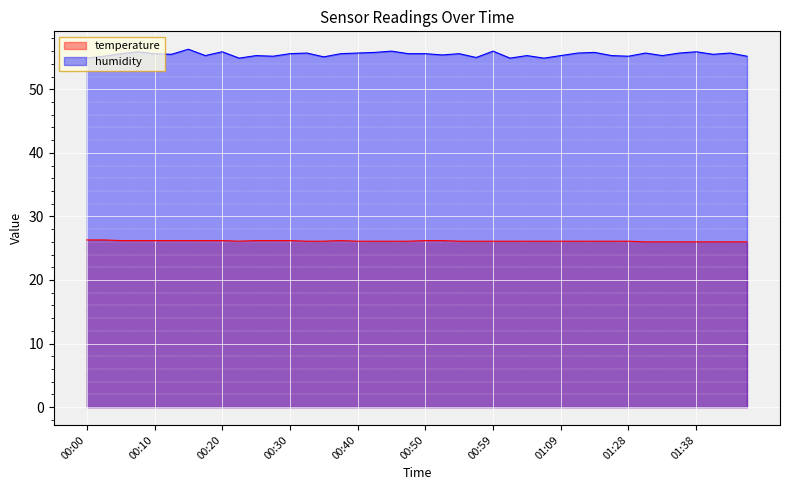

Reading left to right, transcribe all the data shown in this chart.

temperature: 26.3	26.3	26.2	26.2	26.2	26.2	26.2	26.2	26.2	26.1	26.2	26.2	26.2	26.1	26.1	26.2	26.1	26.1	26.1	26.1	26.2	26.2	26.1	26.1	26.1	26.1	26.1	26.1	26.1	26.1	26.1	26.1	26.1	26.0	26.0	26.0	26.0	26.0	26.0	26.0
humidity: 54.9	55.2	55.6	55.9	55.6	55.5	56.3	55.3	55.9	54.9	55.3	55.2	55.6	55.7	55.1	55.6	55.7	55.8	56.0	55.6	55.6	55.4	55.6	55.0	56.0	54.9	55.3	54.9	55.3	55.7	55.8	55.3	55.2	55.7	55.3	55.7	55.9	55.5	55.7	55.2